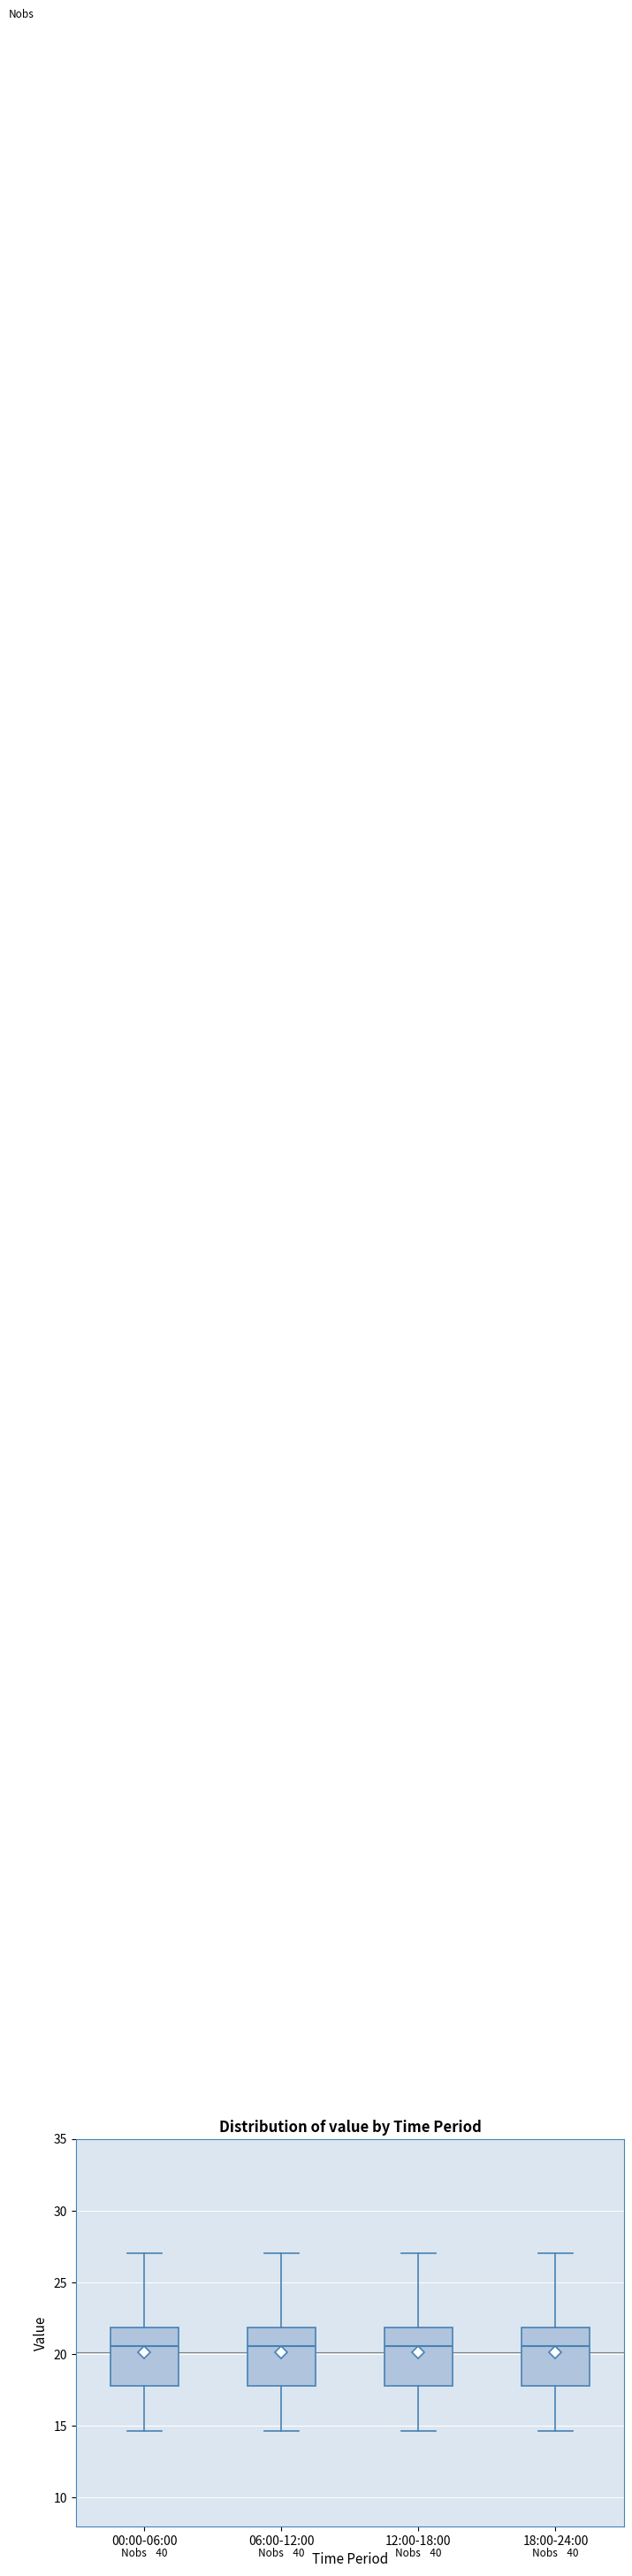

Where does the median line of the box for 12:00-18:00 sit on the y-axis? The values are not printed on the chart, so give them approximately, as read against the axis.

20.5